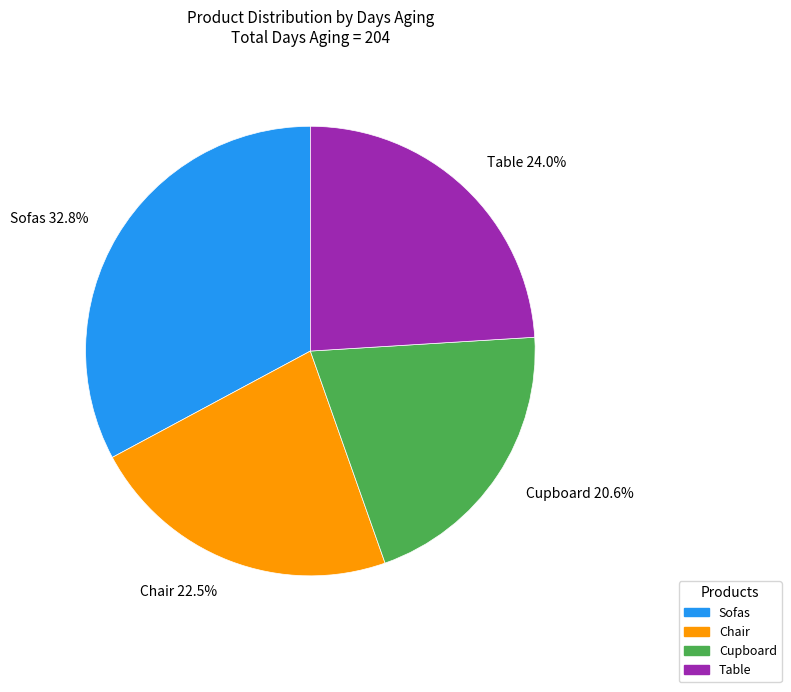

Combined, do Chair and Cupboard account for over 50%?

No